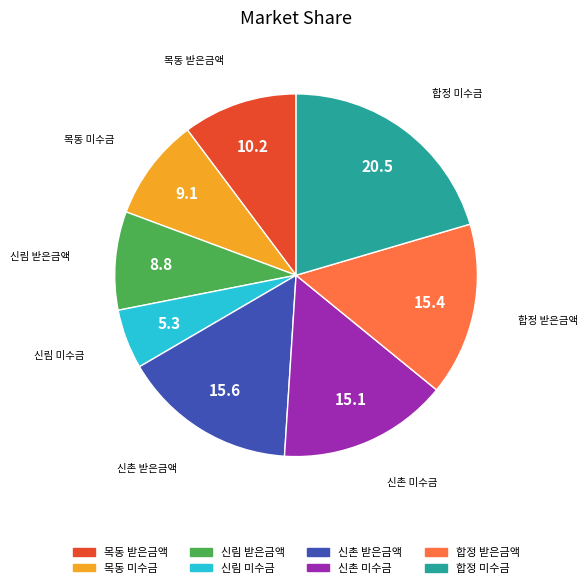

What is the smallest slice in the pie chart?

신림 미수금